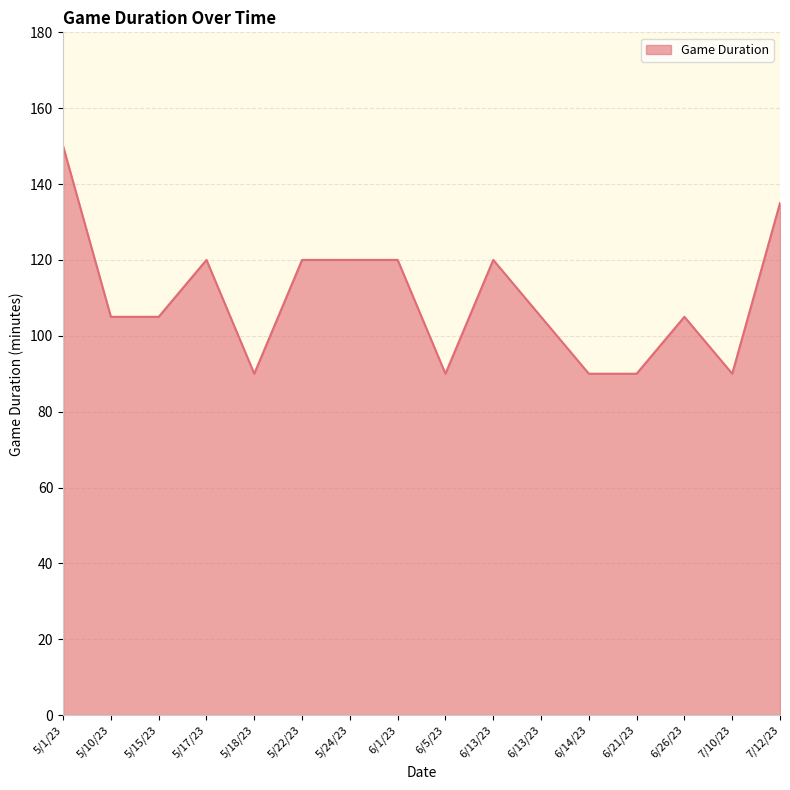

How many lines are shown in the chart?

1